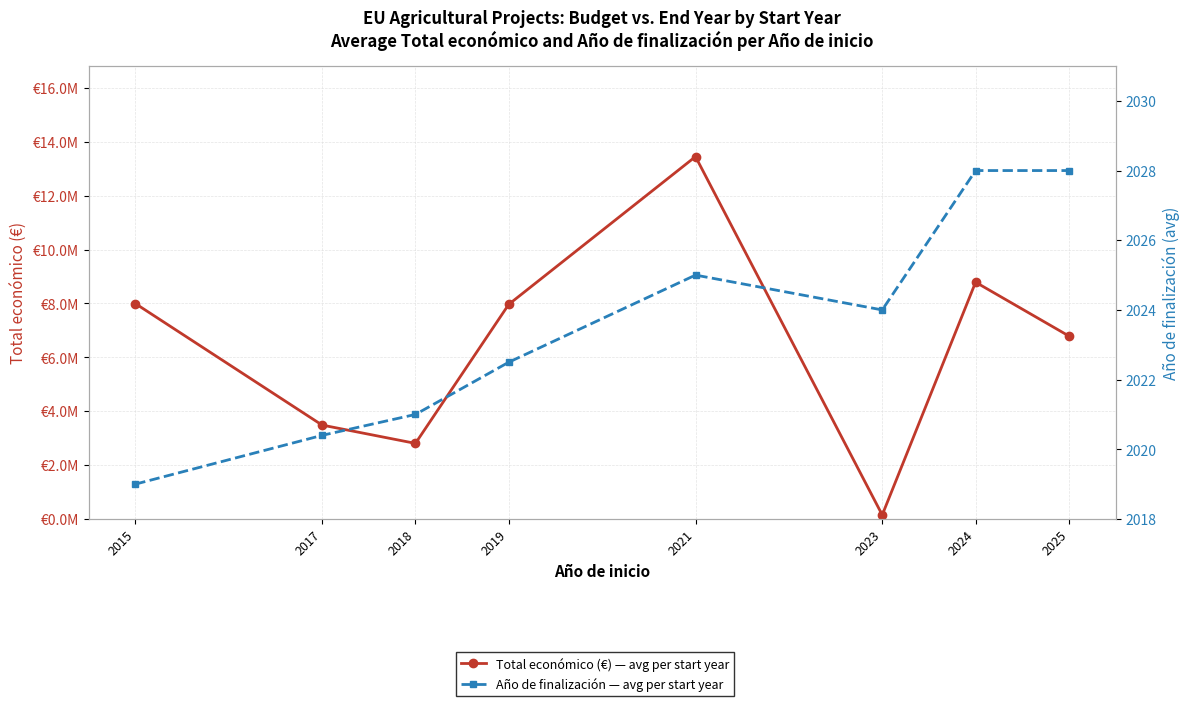

Count the number of data series in this chart.

2